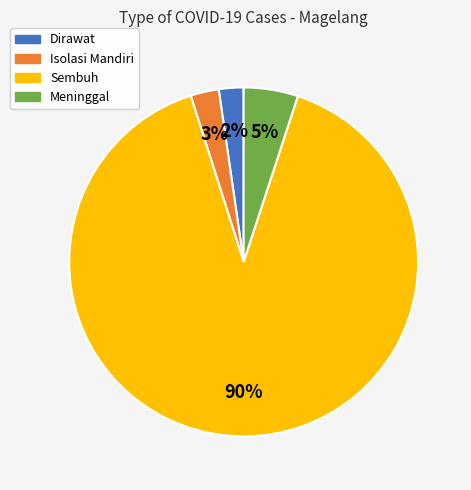

Is Dirawat the majority of the pie?

No